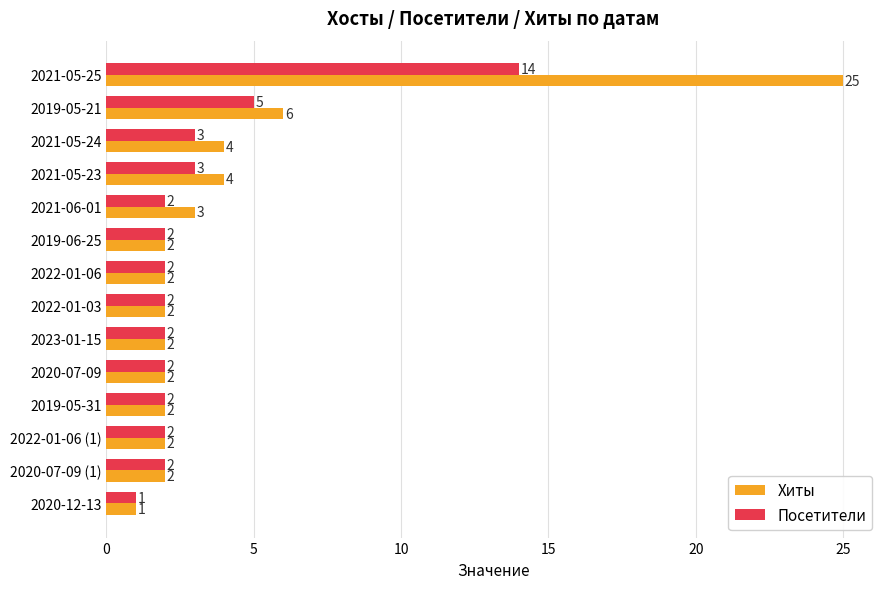

At how many categories does at least one series exceed 7?

1